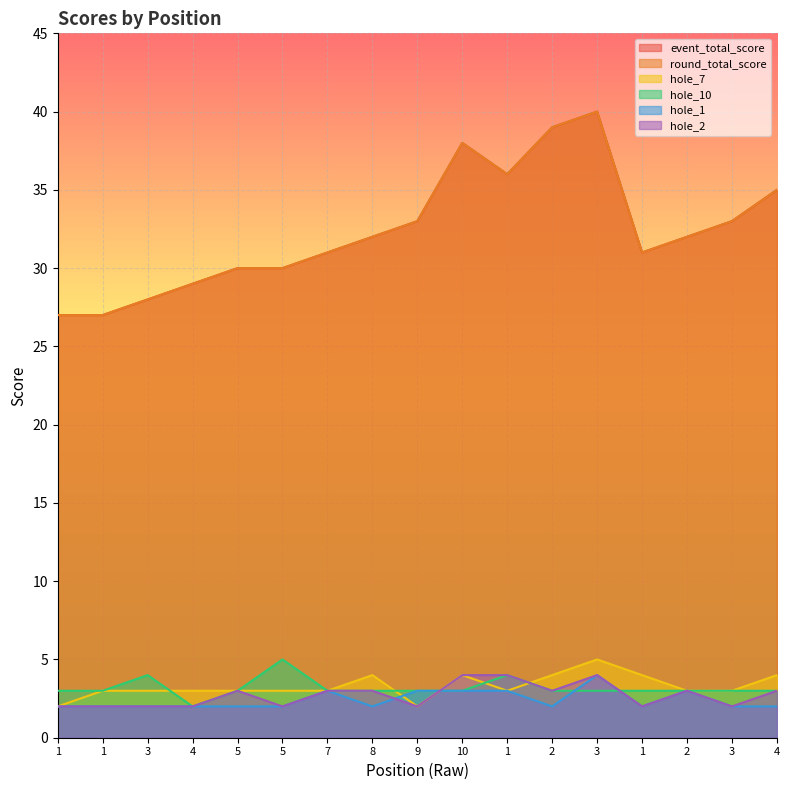

Read the hole_10 value at 2.

3